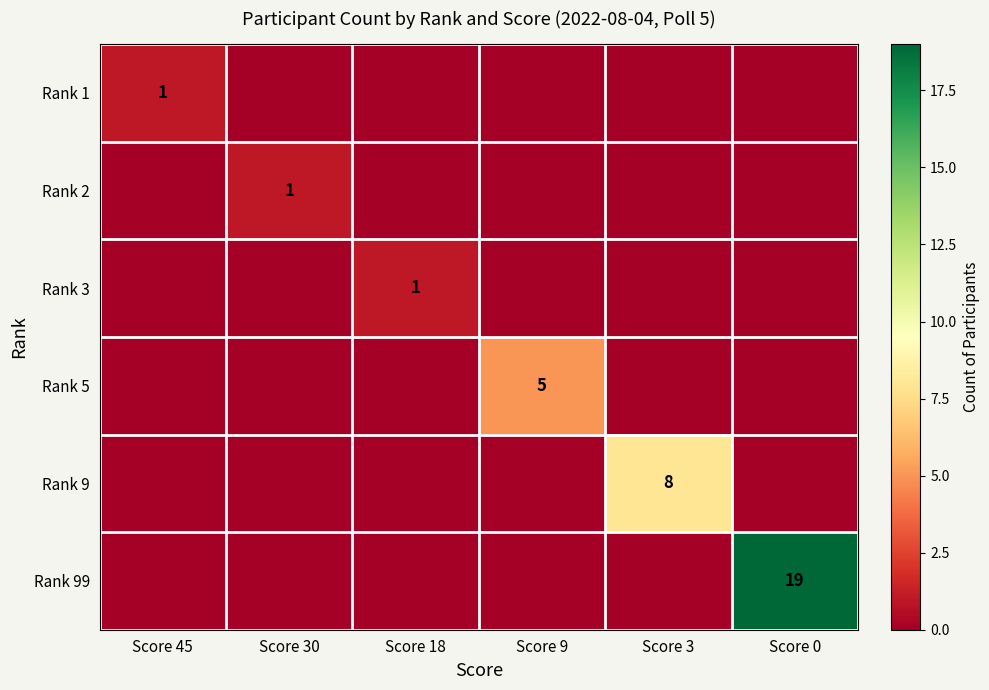

What is the greatest value displayed?

19